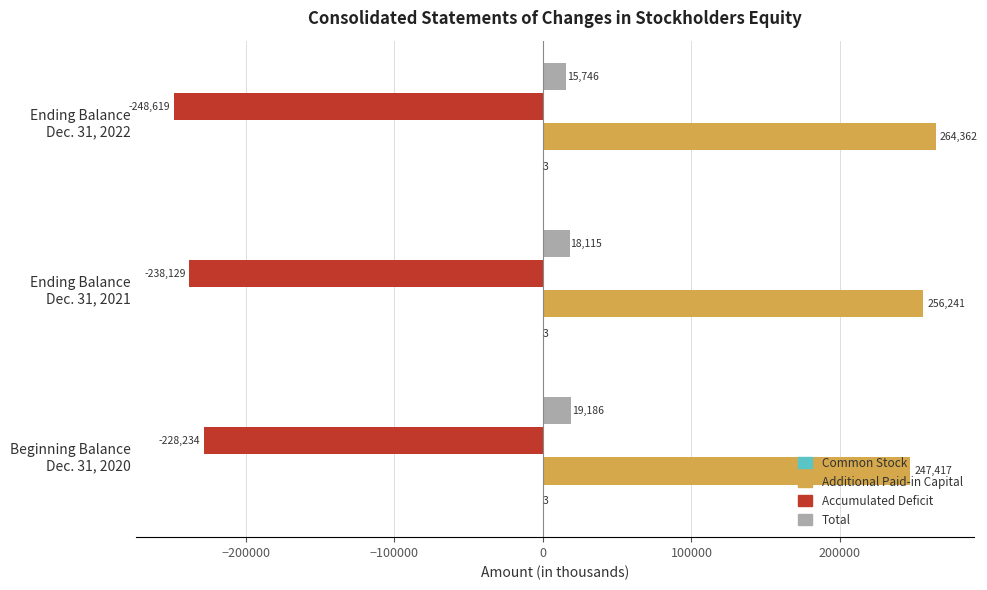

Which series has the largest total across all categories?

Additional Paid-in Capital